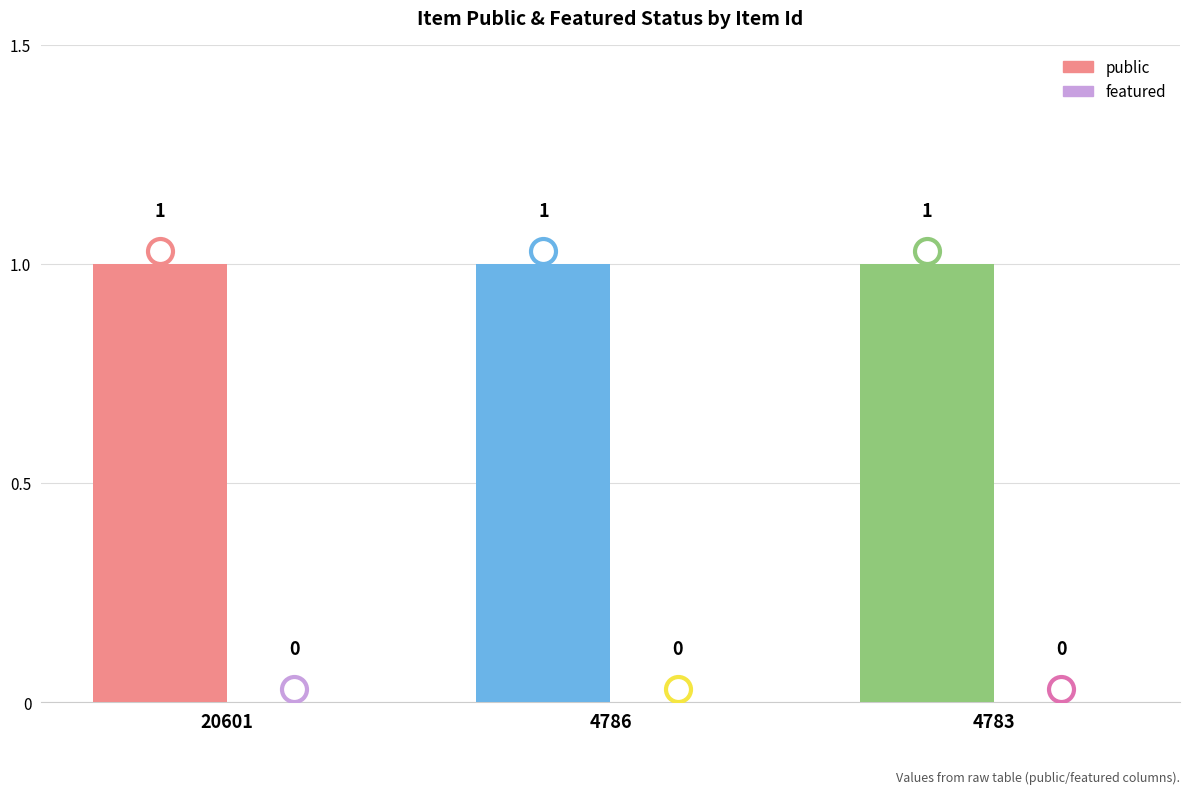

The public series shows 1 at 4783. True or false?

True